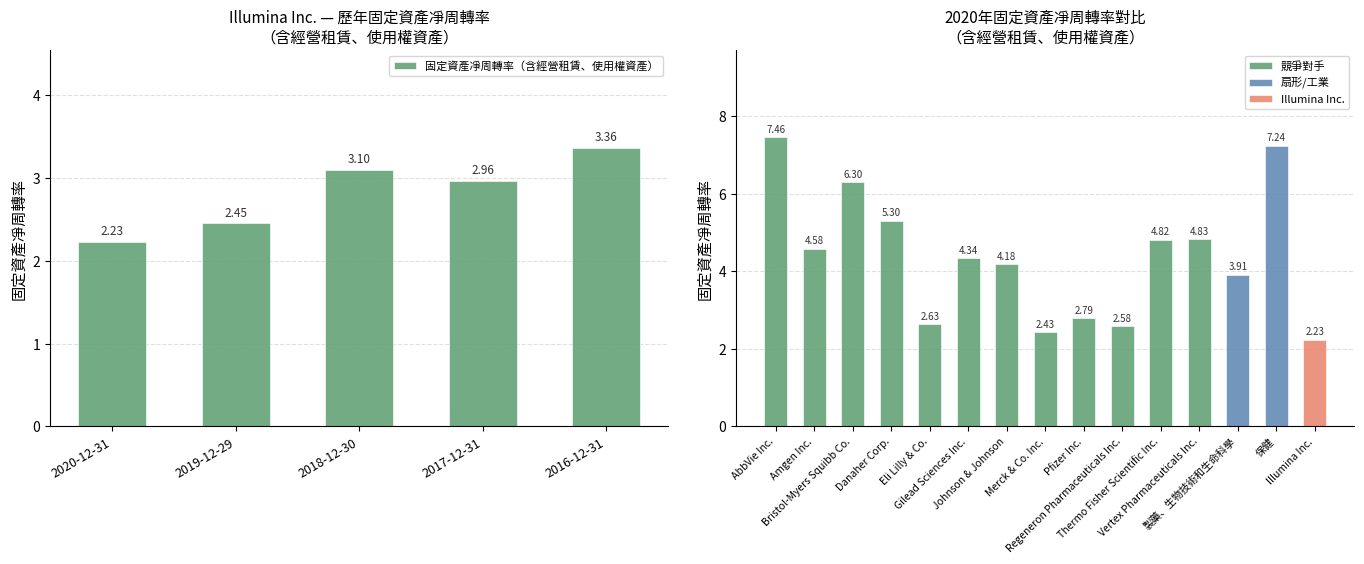

What is the sum of the values at 2018-12-30 and 2019-12-29?

5.6